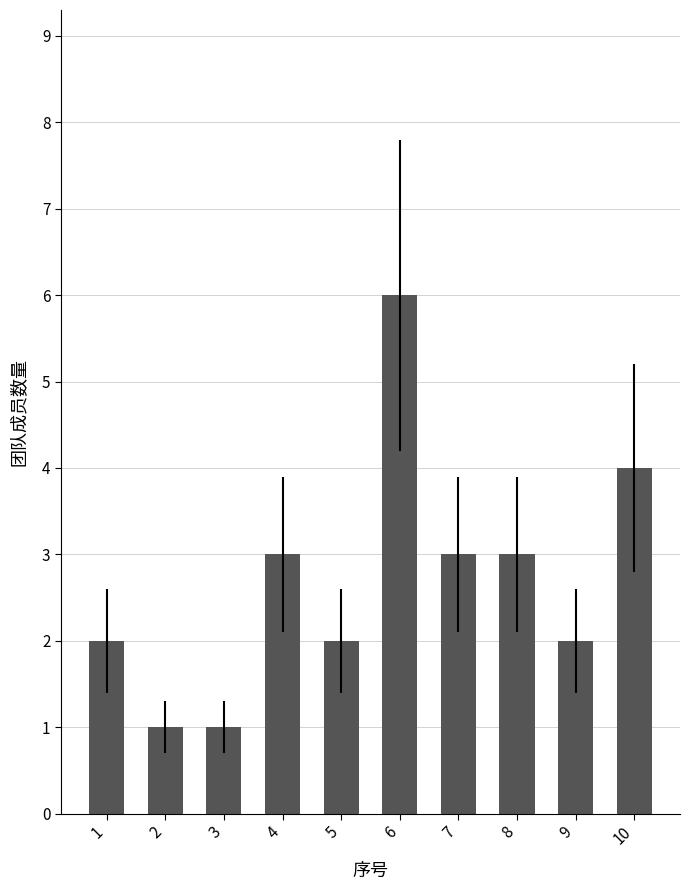

What is the smallest value displayed?

1